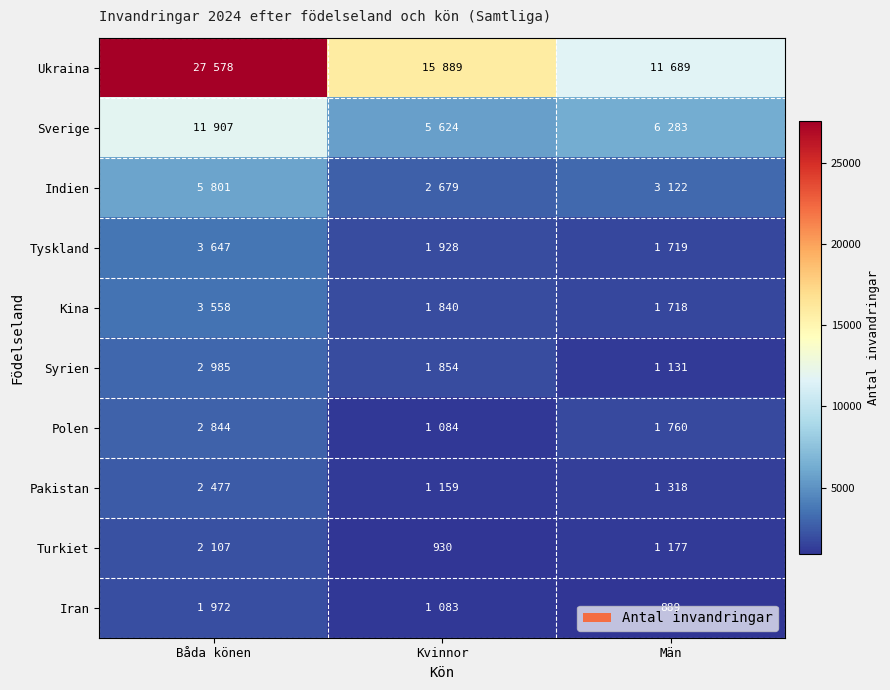

True or false: Iran has a value of 889 at Män.

True